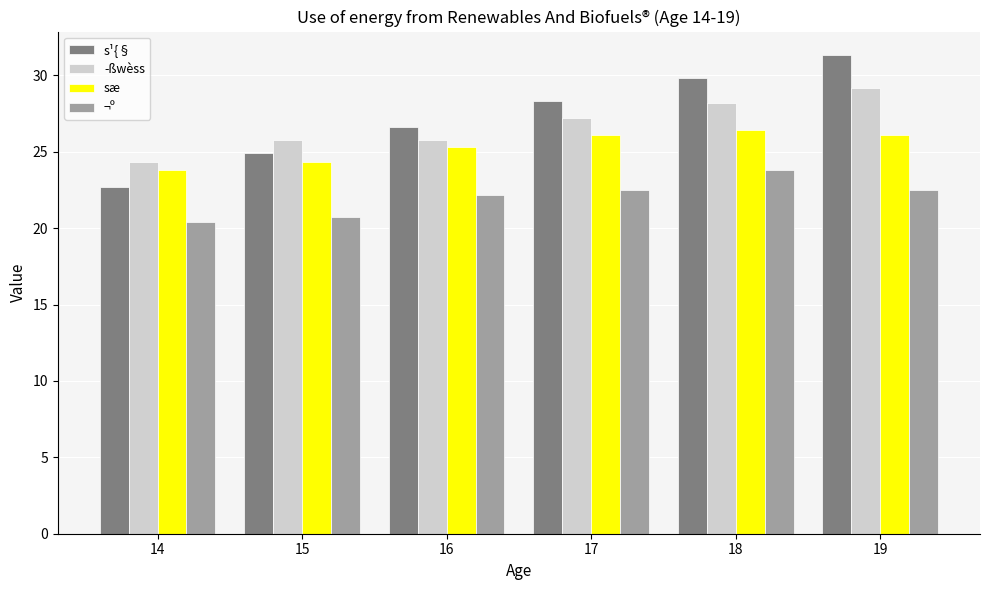

What is the total value across all series at 14?

91.2